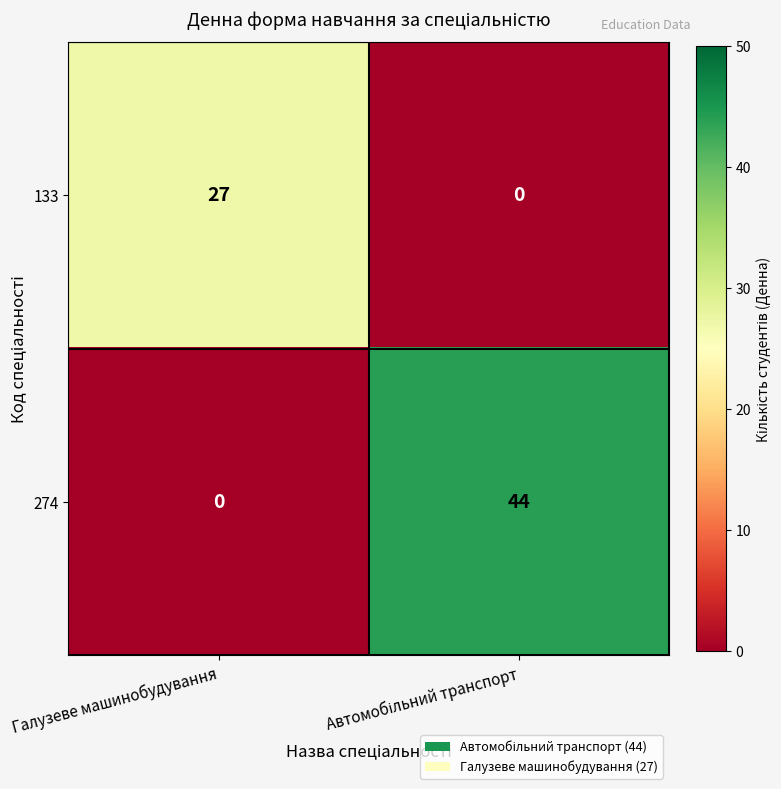

What is the total value across all series at Галузеве машинобудування?

27